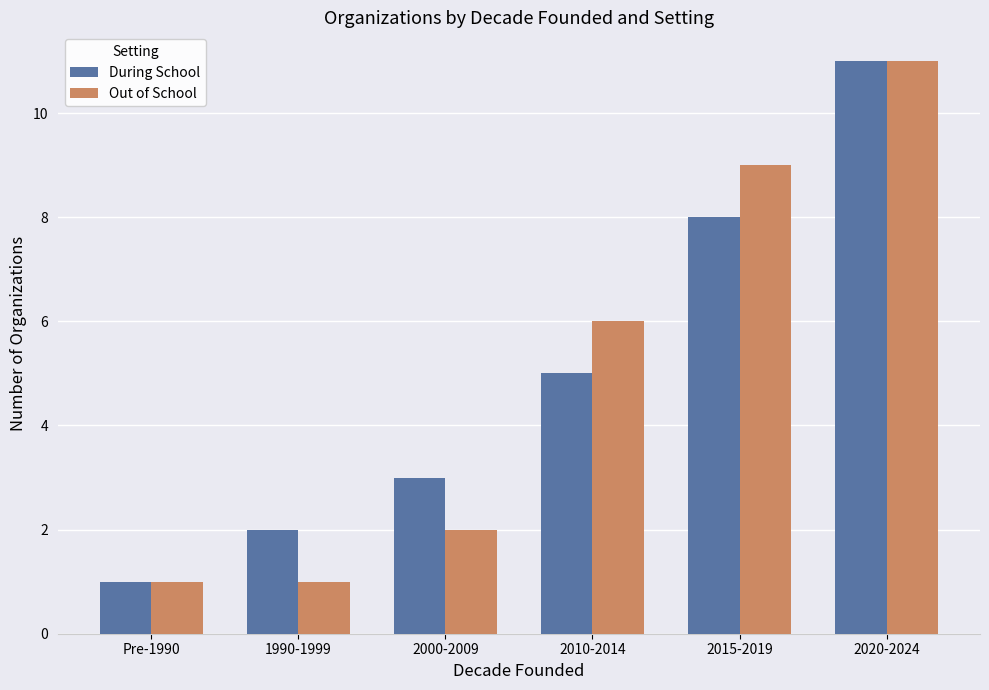

What is the difference between the During School values at Pre-1990 and 2020-2024?

10